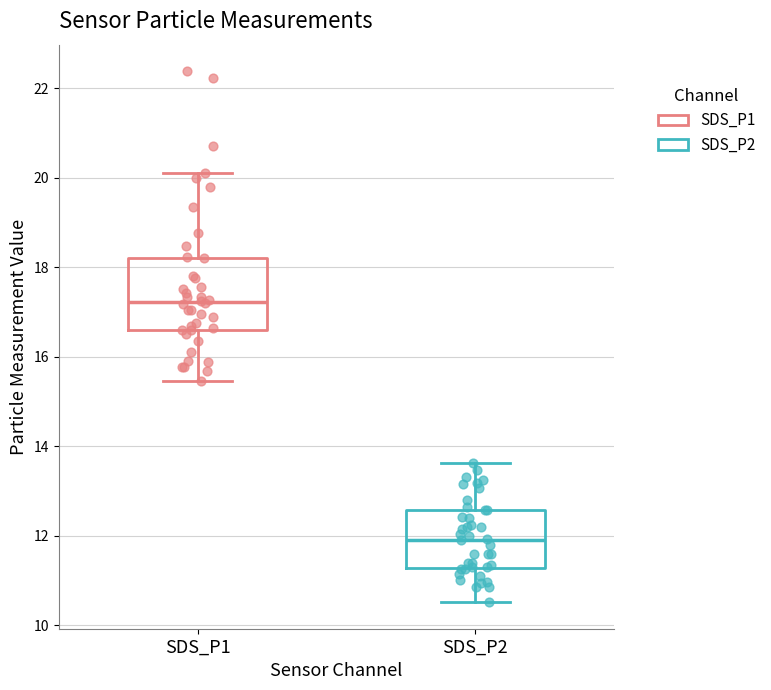

Which box is the tallest, from its lower edge to its upper edge?

SDS_P1